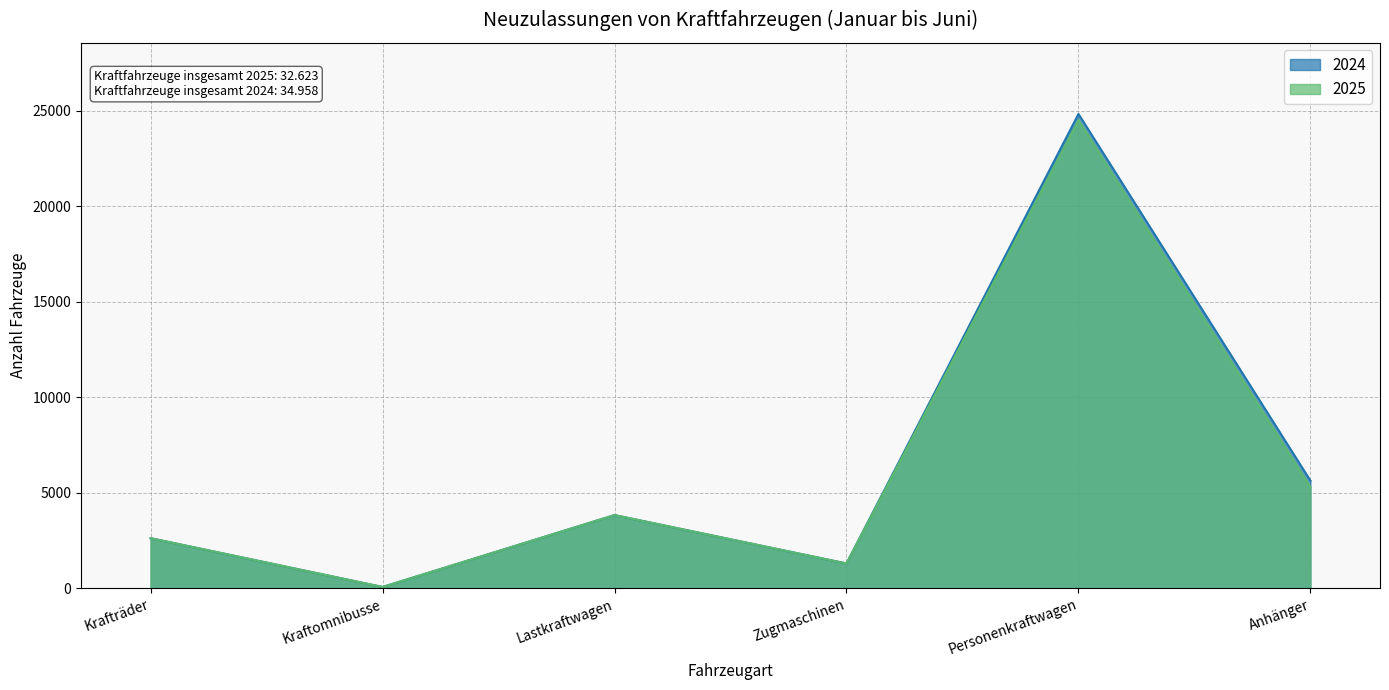

What is the maximum value for 2025?

24498